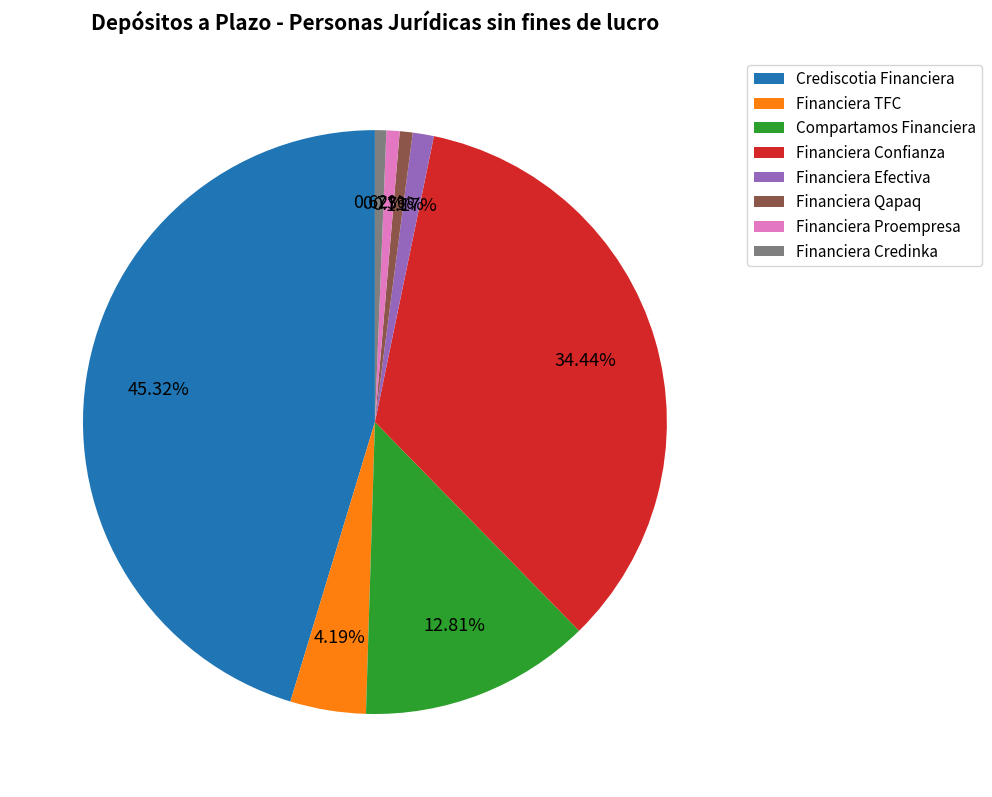

What is the largest slice in the pie chart?

Crediscotia Financiera